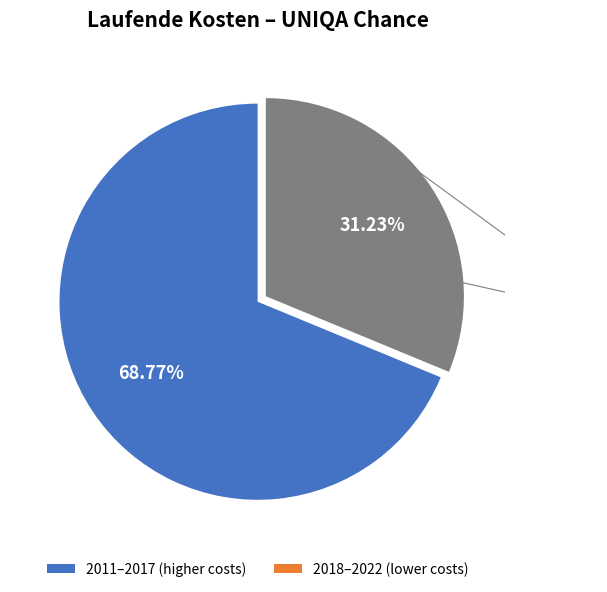

Is there a majority slice in this chart?

Yes